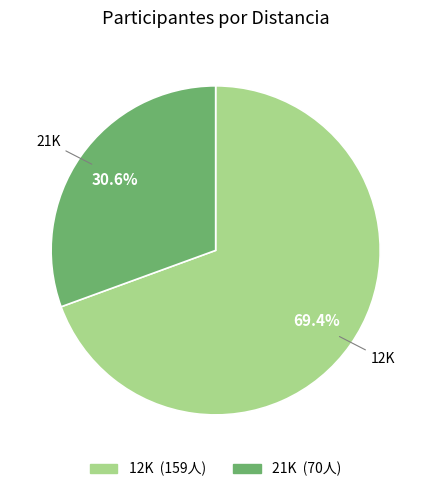

To the nearest percent, what percentage of the pie is 12K?

69%